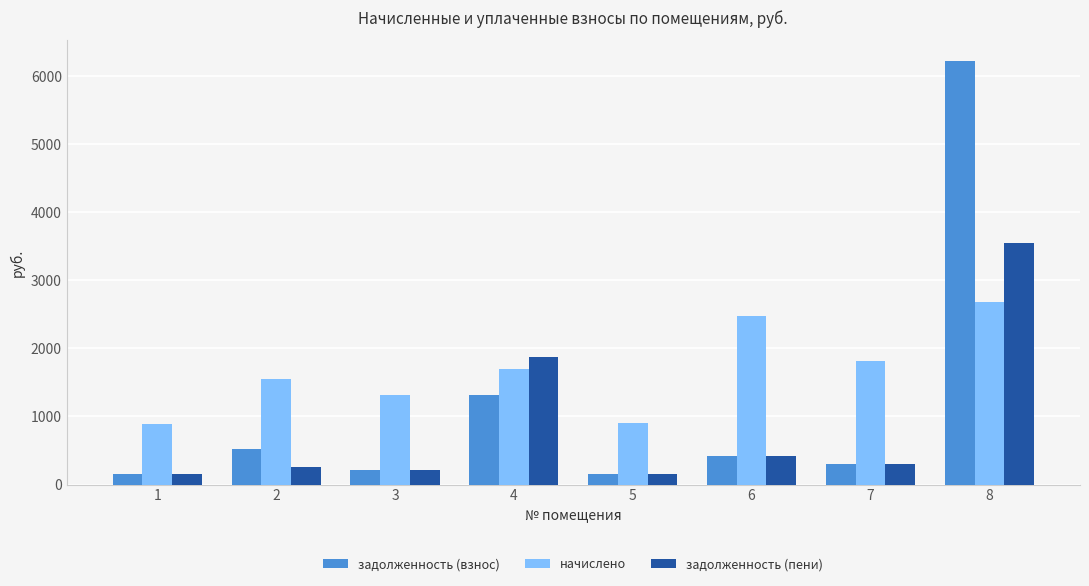

Which series has the widest spread of values?

задолженность (взнос)